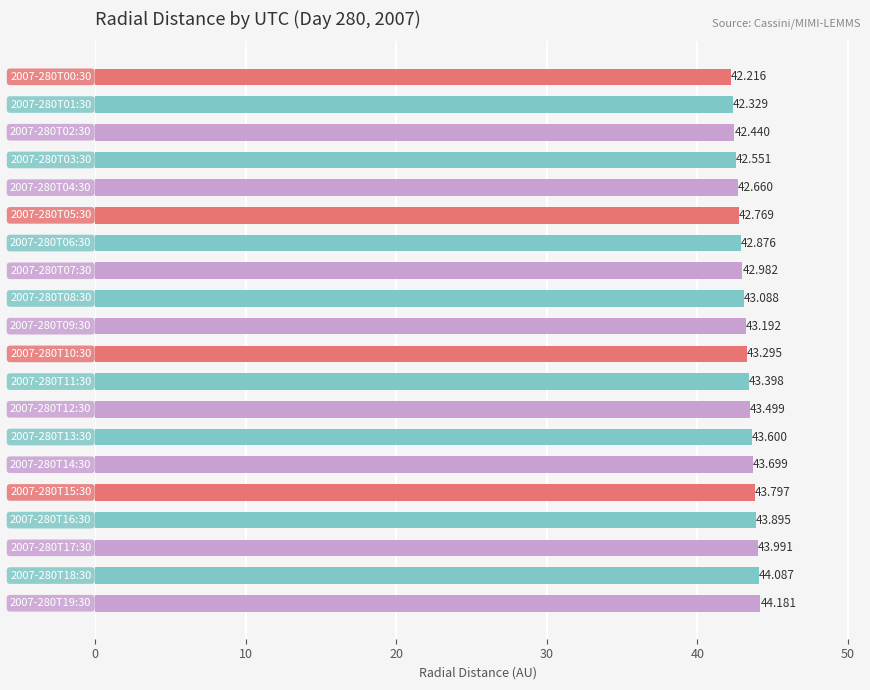

How many bars are there in total?

20